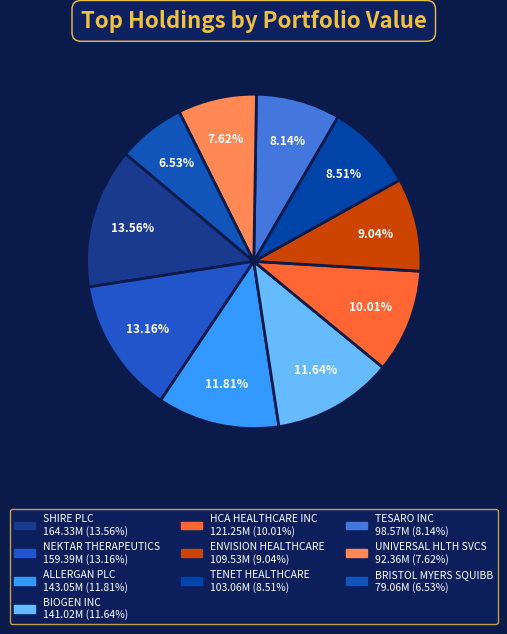

Approximately how many times larger is the value at ENVISION HEALTHCARE compared to BIOGEN INC?

0.8